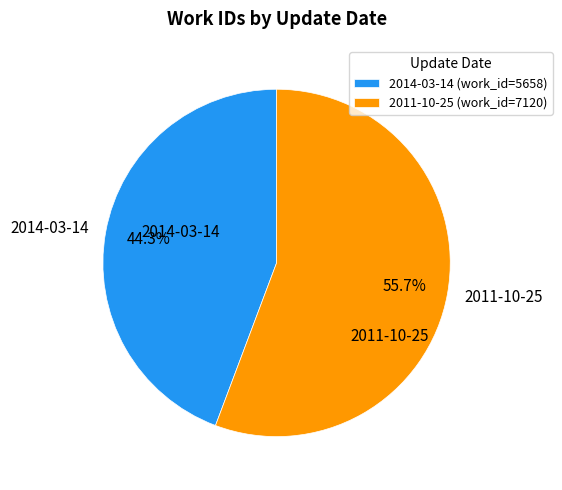

Is it true that 2014-03-14 is 44% of the pie?

True